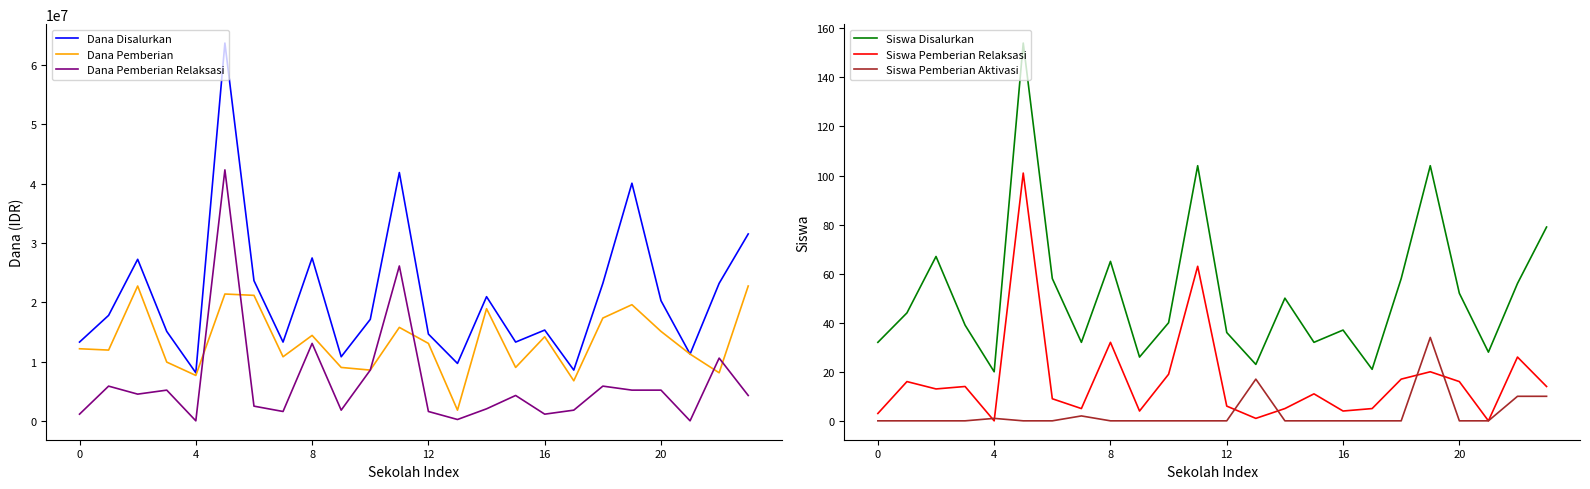

At which category does Siswa Disalurkan reach its first local valley?

4